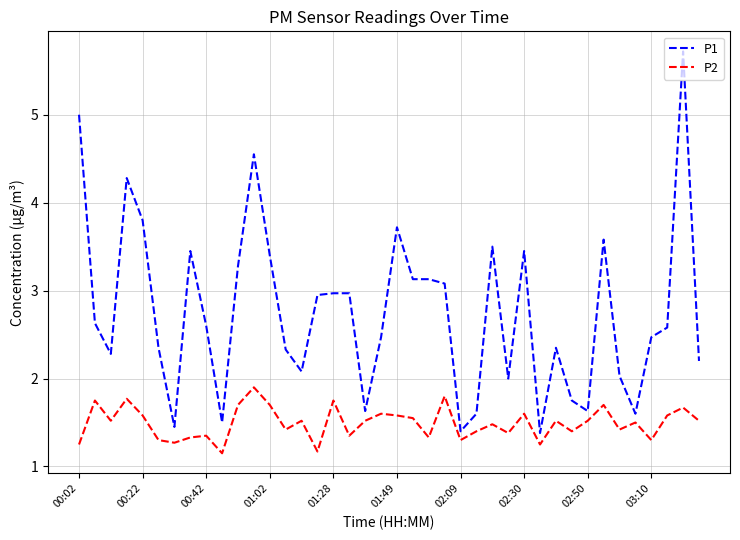

Which series has the largest range (max minus min)?

P1